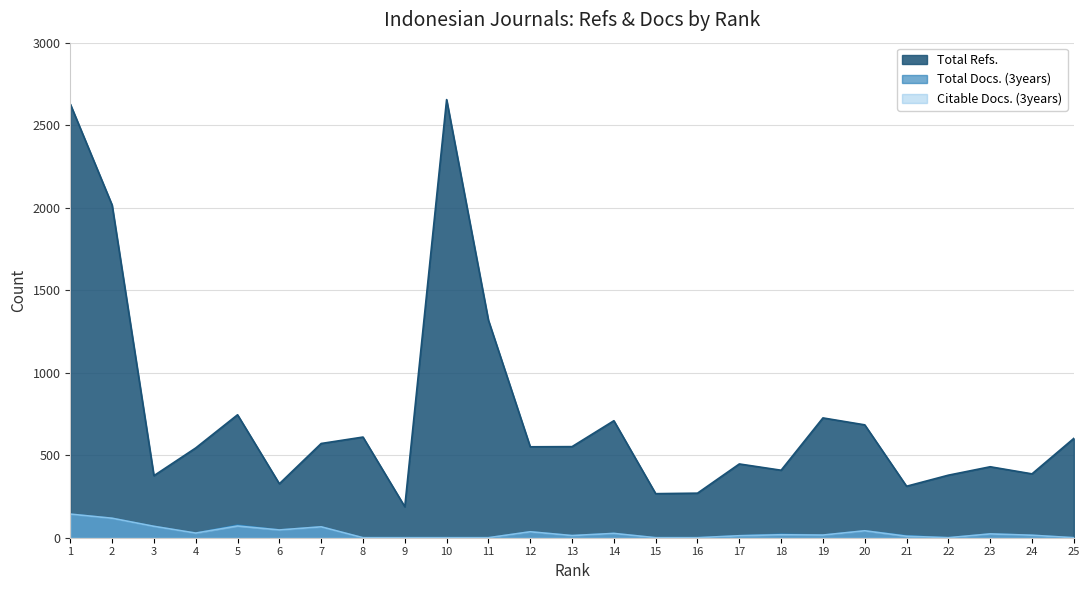

Rank the series by their maximum value, from highest to lowest.

Total Refs., Total Docs. (3years), Citable Docs. (3years)